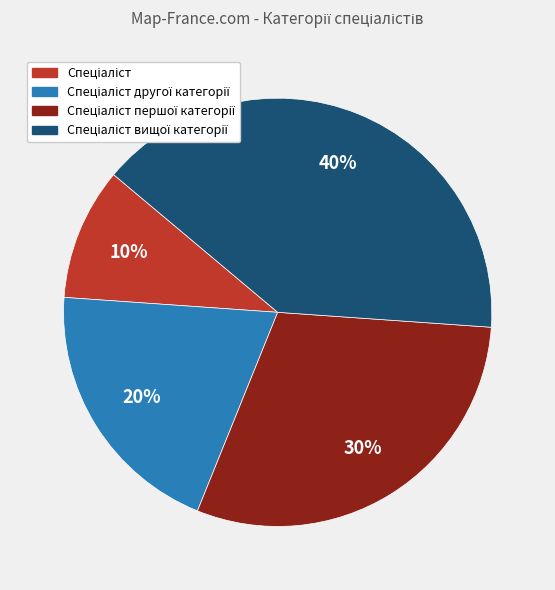

To the nearest percent, what is the average slice percentage?

25%